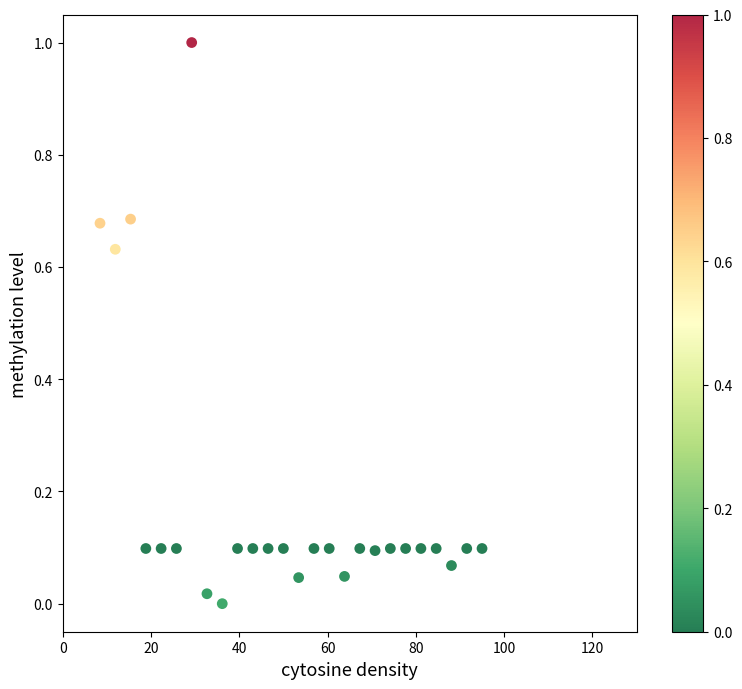

What is the range of Y values (max minus min)?

1.0